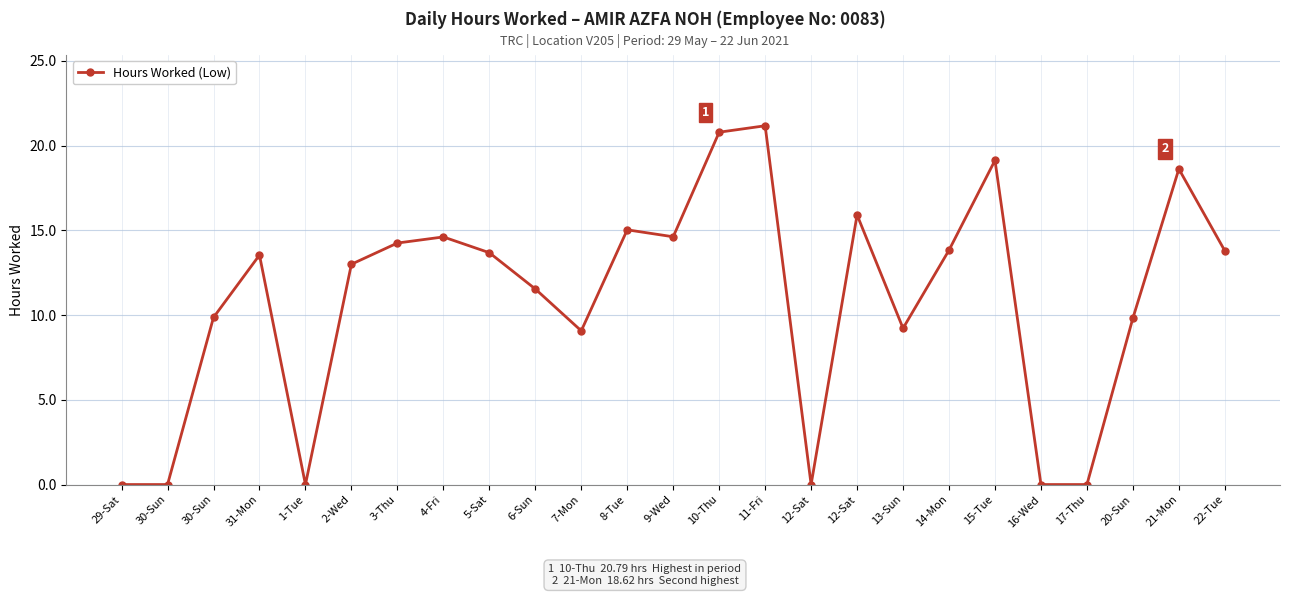

Between 11-Fri and 17-Thu, which is larger?

11-Fri